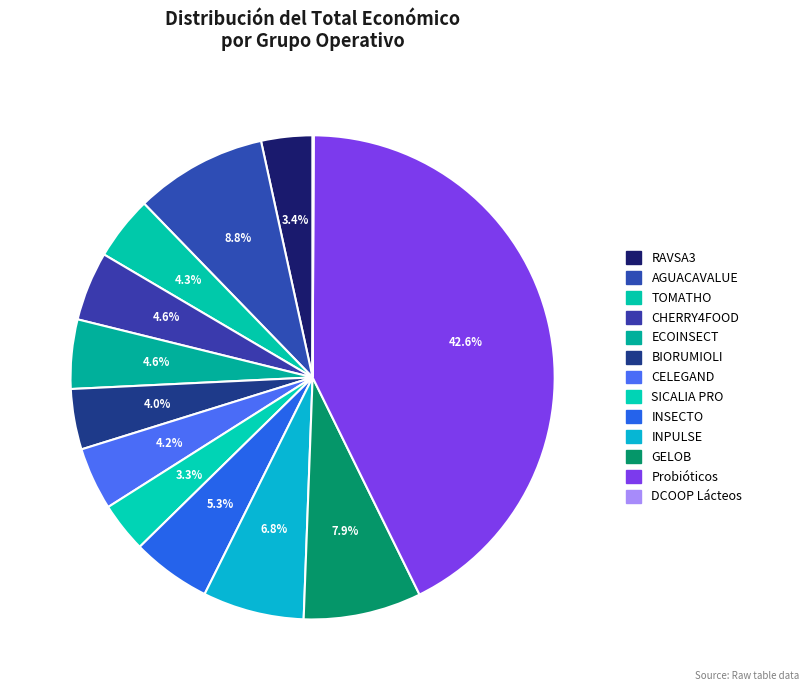

What percentage is the ECOINSECT slice, to the nearest percent?

5%